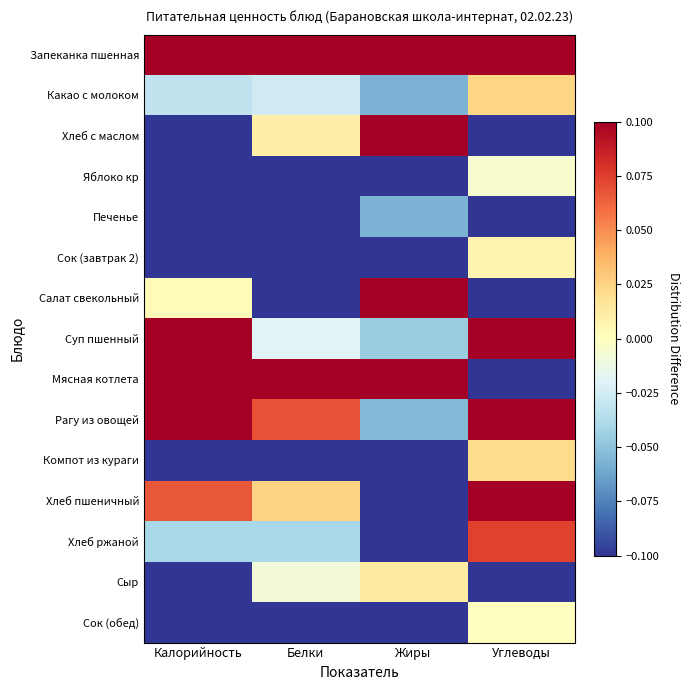

What is the total value across all series at Калорийность?

-0.3